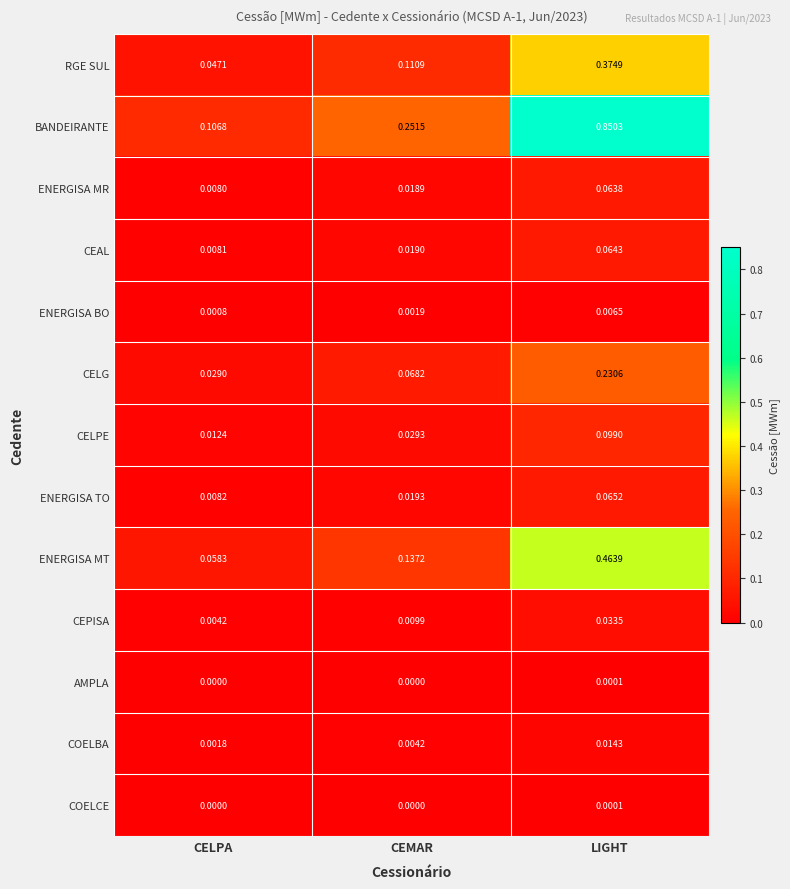

At which label is RGE SUL closest to 0?

CELPA